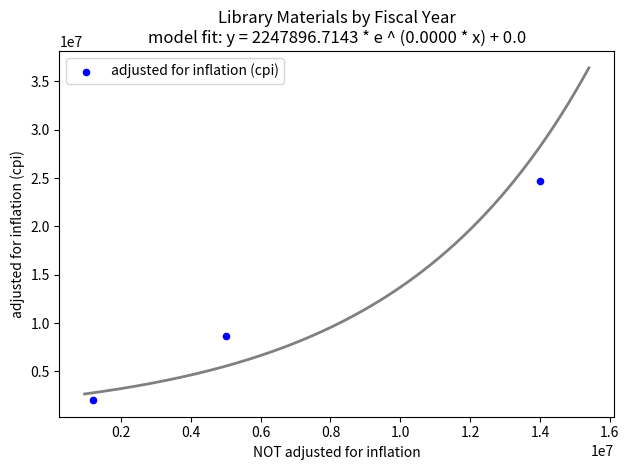

What is the range of X values (max minus min)?

12800000